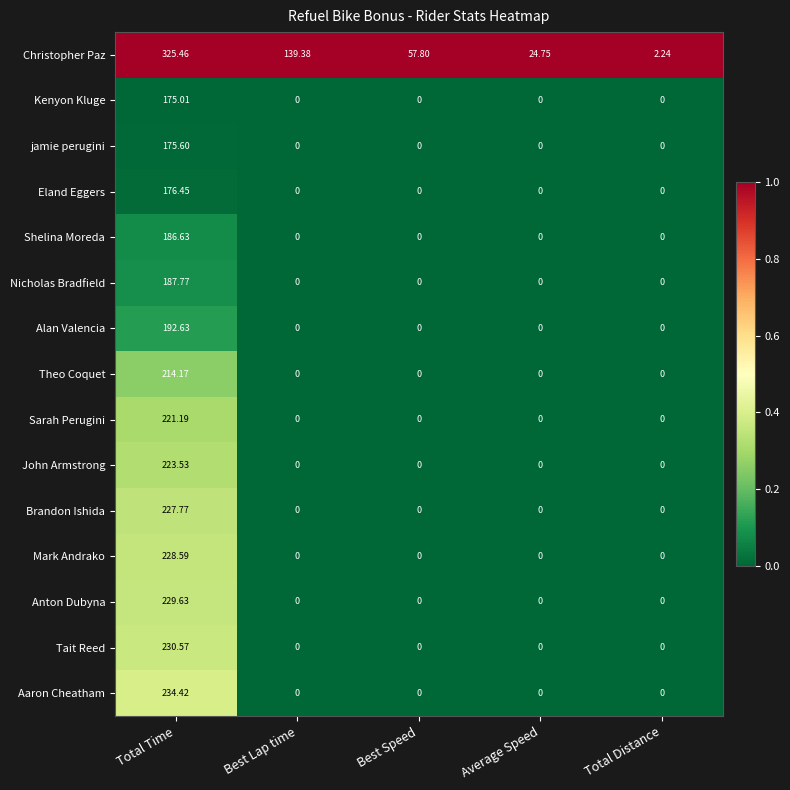

At which category is the sum across all series the highest?

Total Time